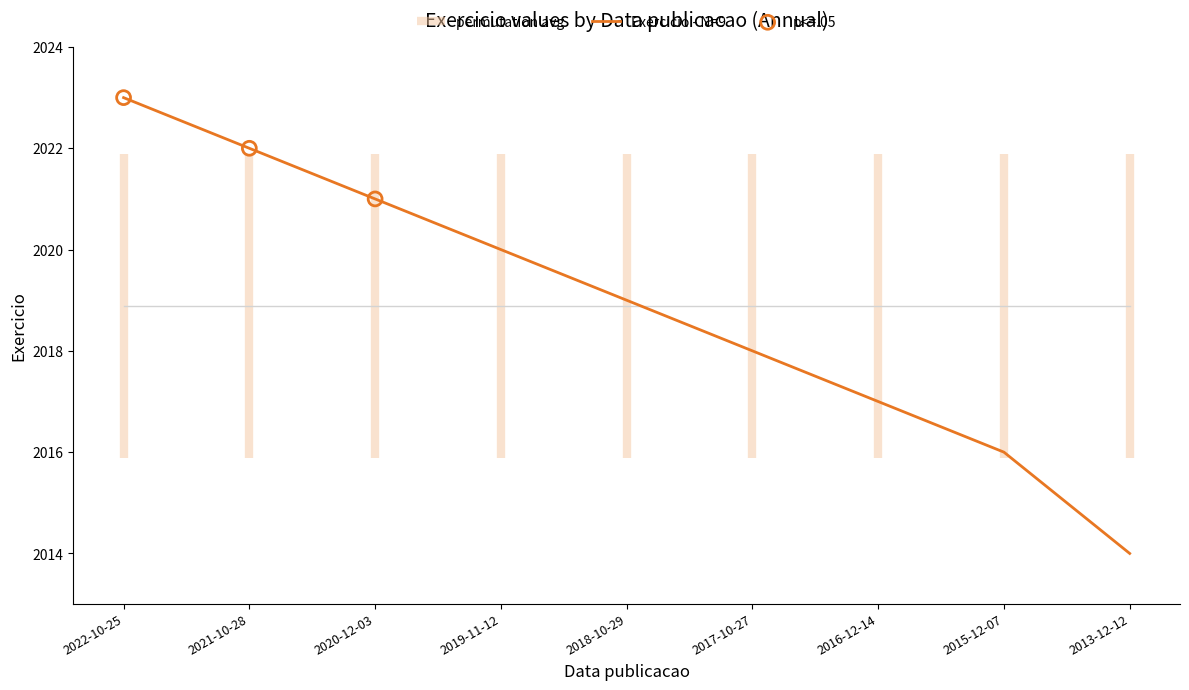

What is the change in value from 2022-10-25 to 2019-11-12?

-3